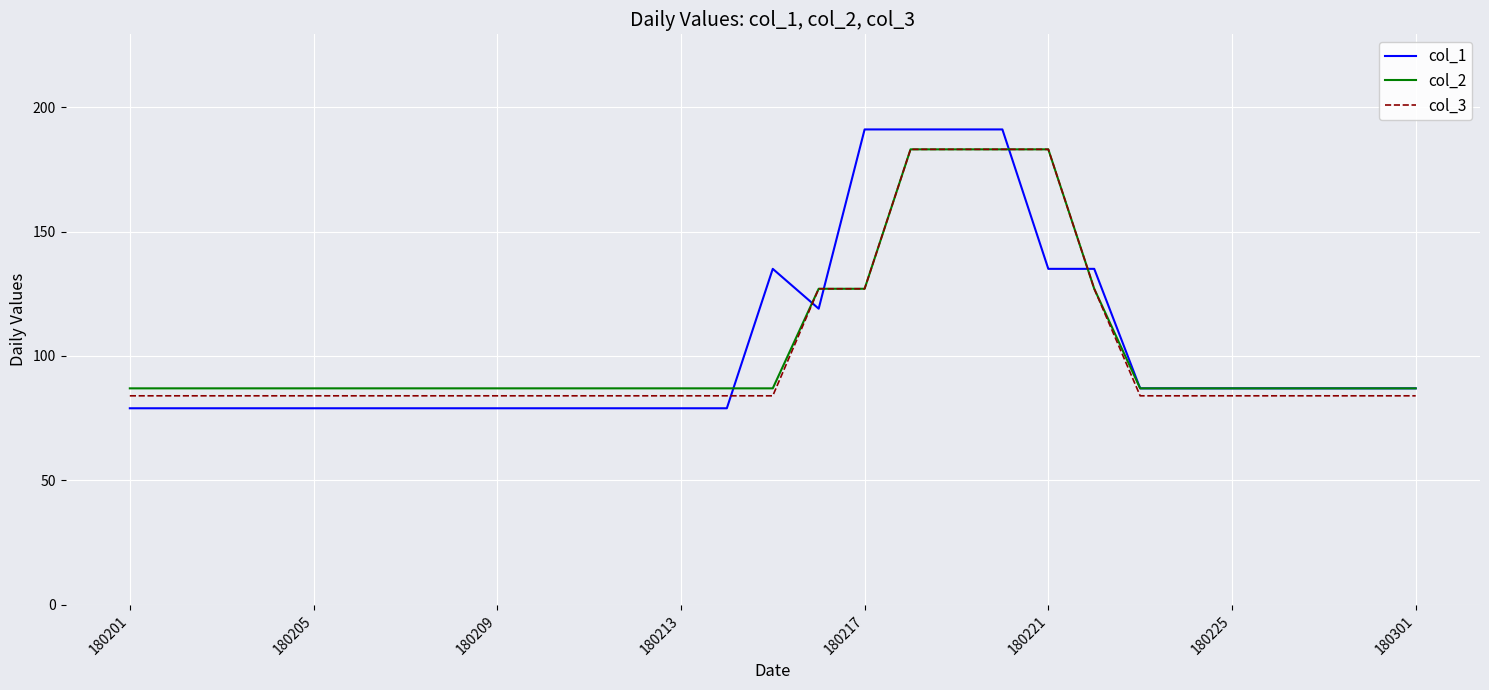

What is the minimum value shown in the chart?

79